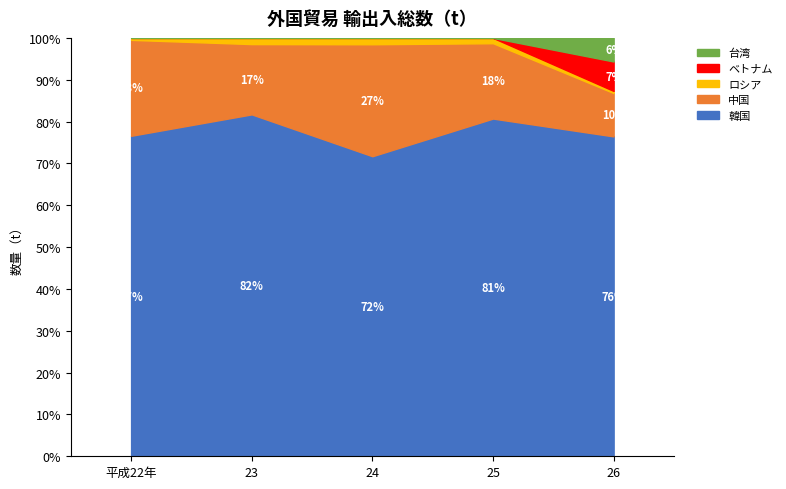

At 23, list the series in order from smallest to largest.

ベトナム, 台湾, ロシア, 中国, 韓国